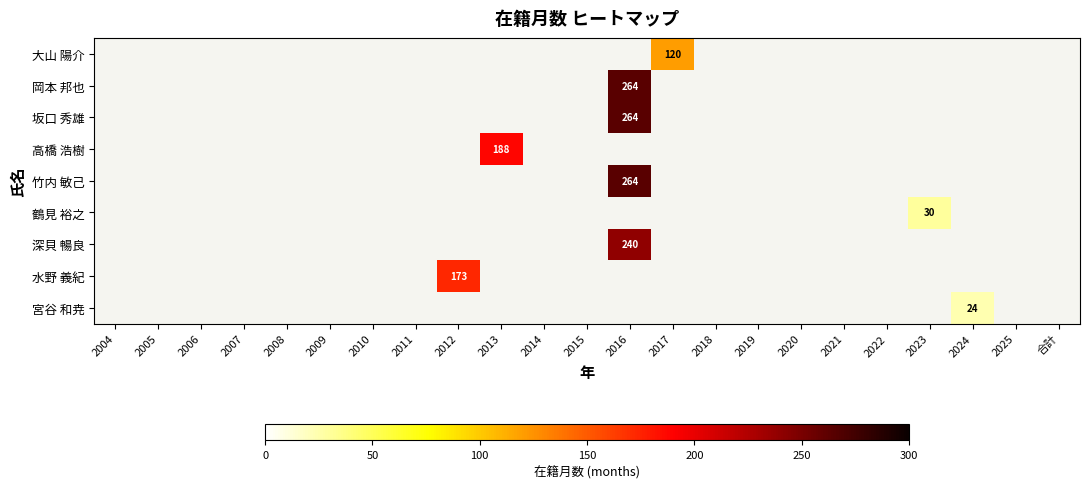

Which label corresponds to the smallest value in the chart?

2024